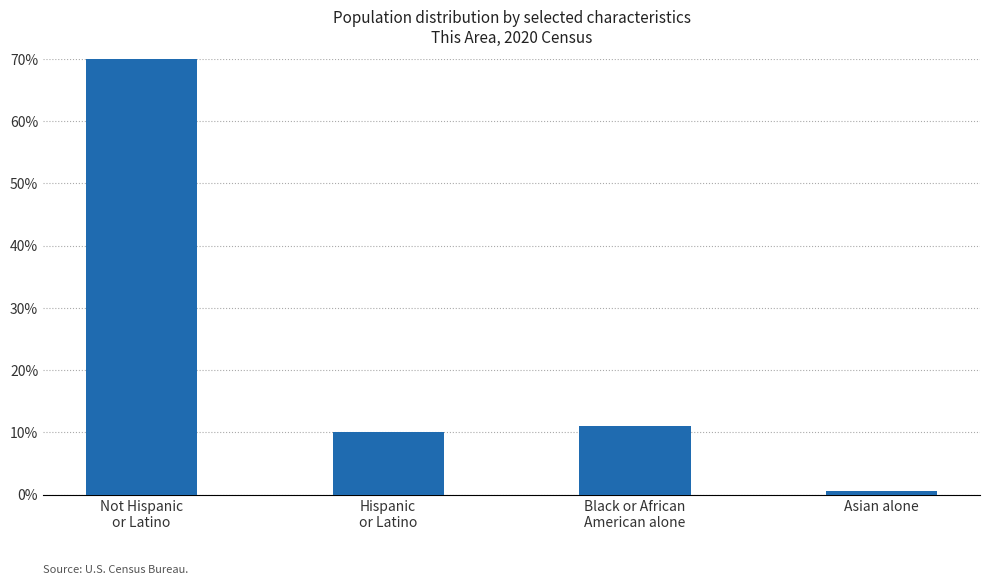

Where is the data nearest to the value 45?

Black or African
American alone